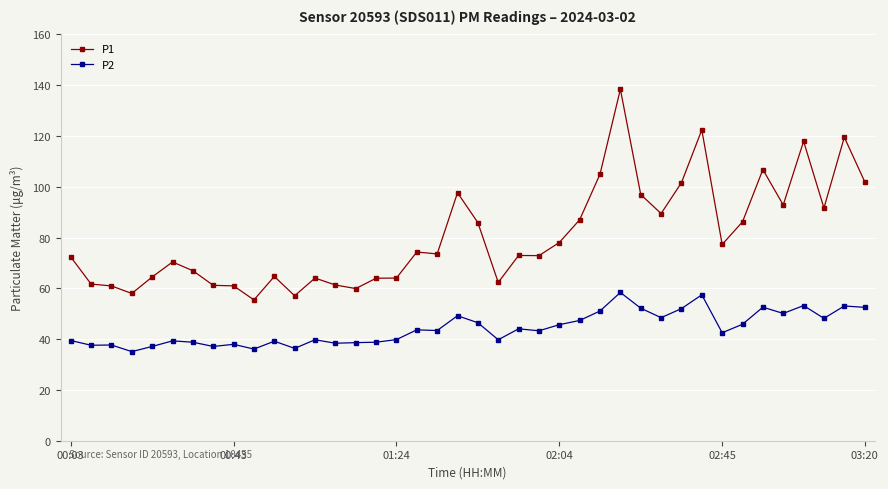

List the series in order of their peak value, highest first.

P1, P2